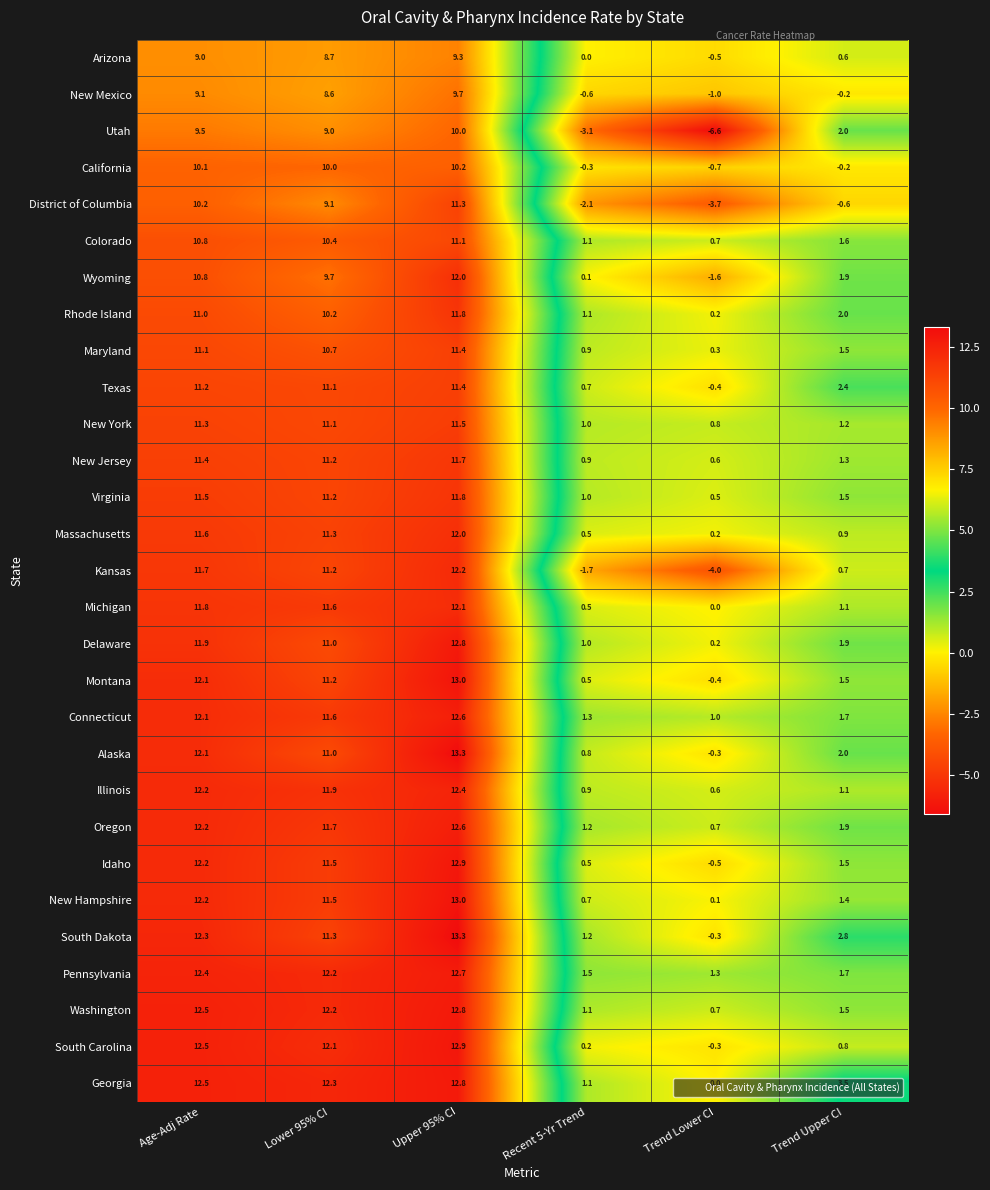

At which category is the sum across all series the highest?

Upper 95% CI